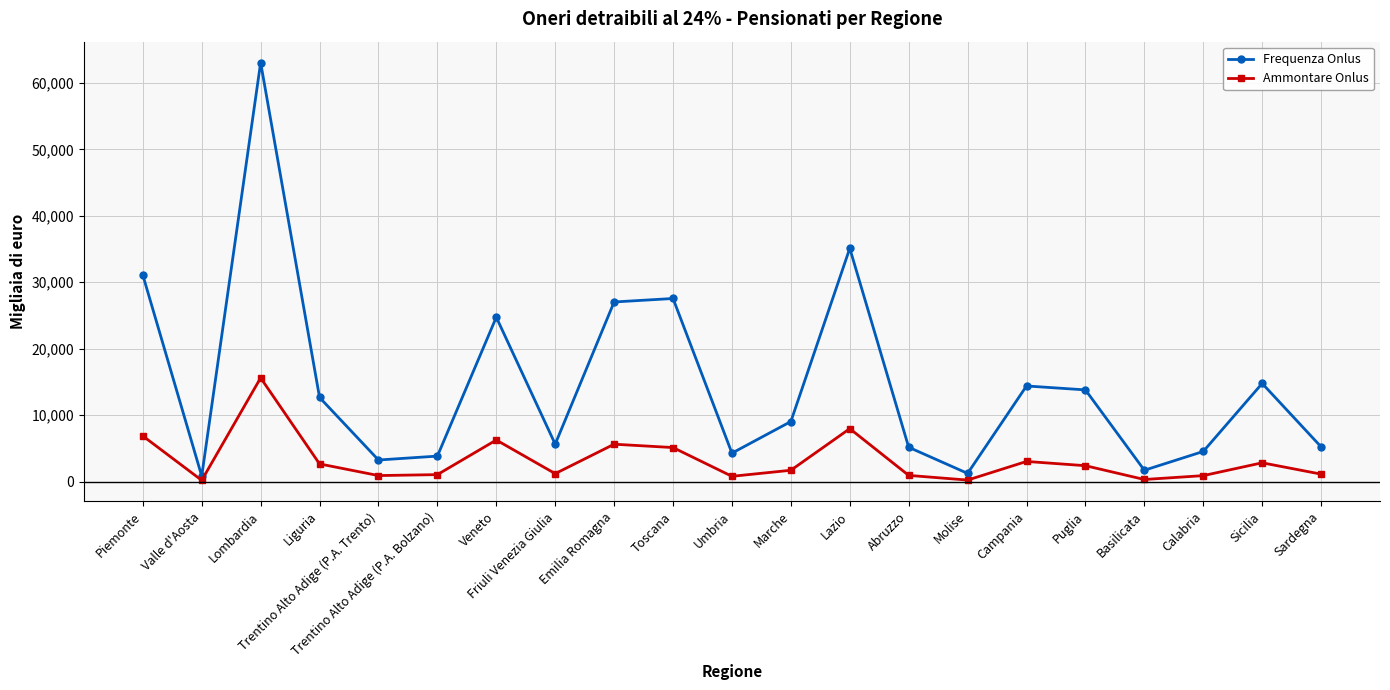

What is the difference between the maximum and minimum values in the Frequenza Onlus series?

62227